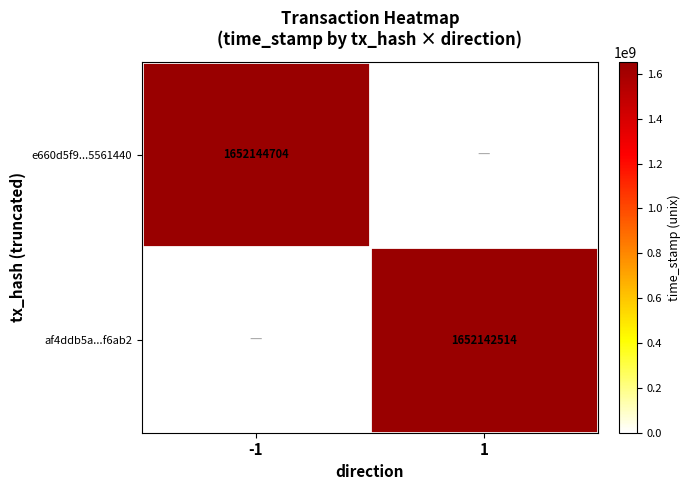

Is the value of af4ddb5a...f6ab2 at 1 greater than the value of e660d5f9...5561440 at -1?

No